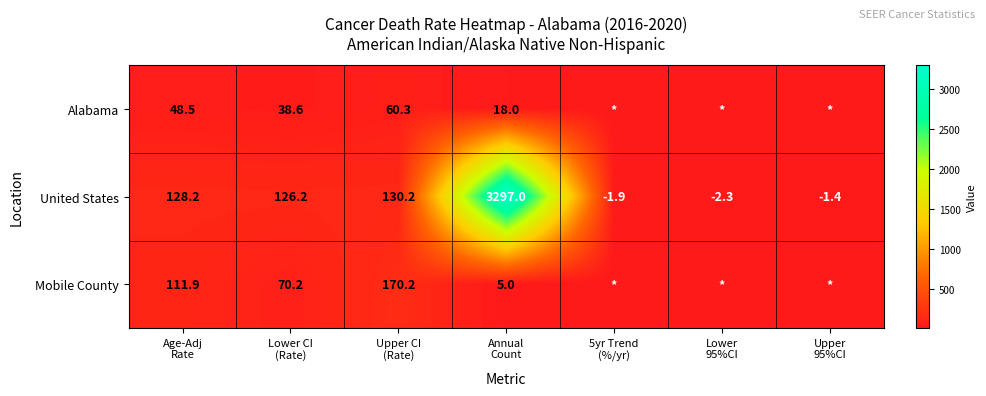

What is the average value of the United States series?

525.1